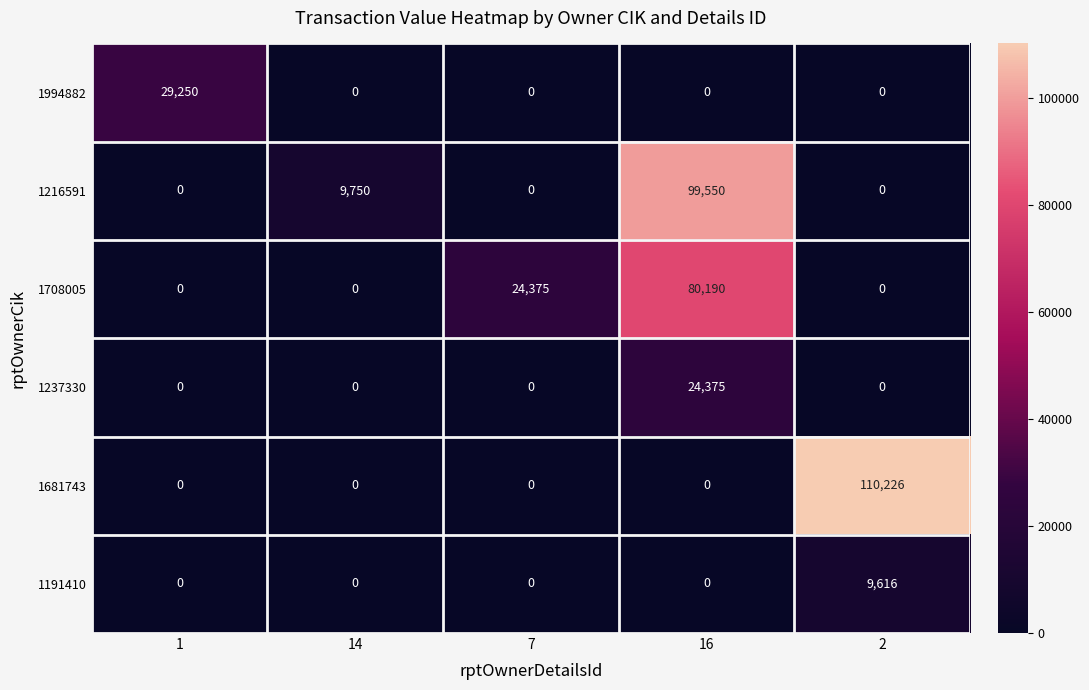

Reading left to right, list all the values displayed in this chart.

1994882: 1=29250	14=0	7=0	16=0	2=0
1216591: 1=0	14=9750	7=0	16=99550	2=0
1708005: 1=0	14=0	7=24375	16=80190	2=0
1237330: 1=0	14=0	7=0	16=24375	2=0
1681743: 1=0	14=0	7=0	16=0	2=110226
1191410: 1=0	14=0	7=0	16=0	2=9616